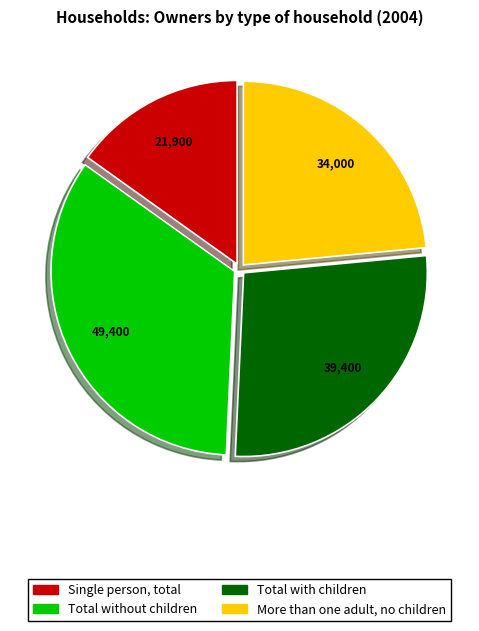

What is the largest slice in the pie chart?

Total without children